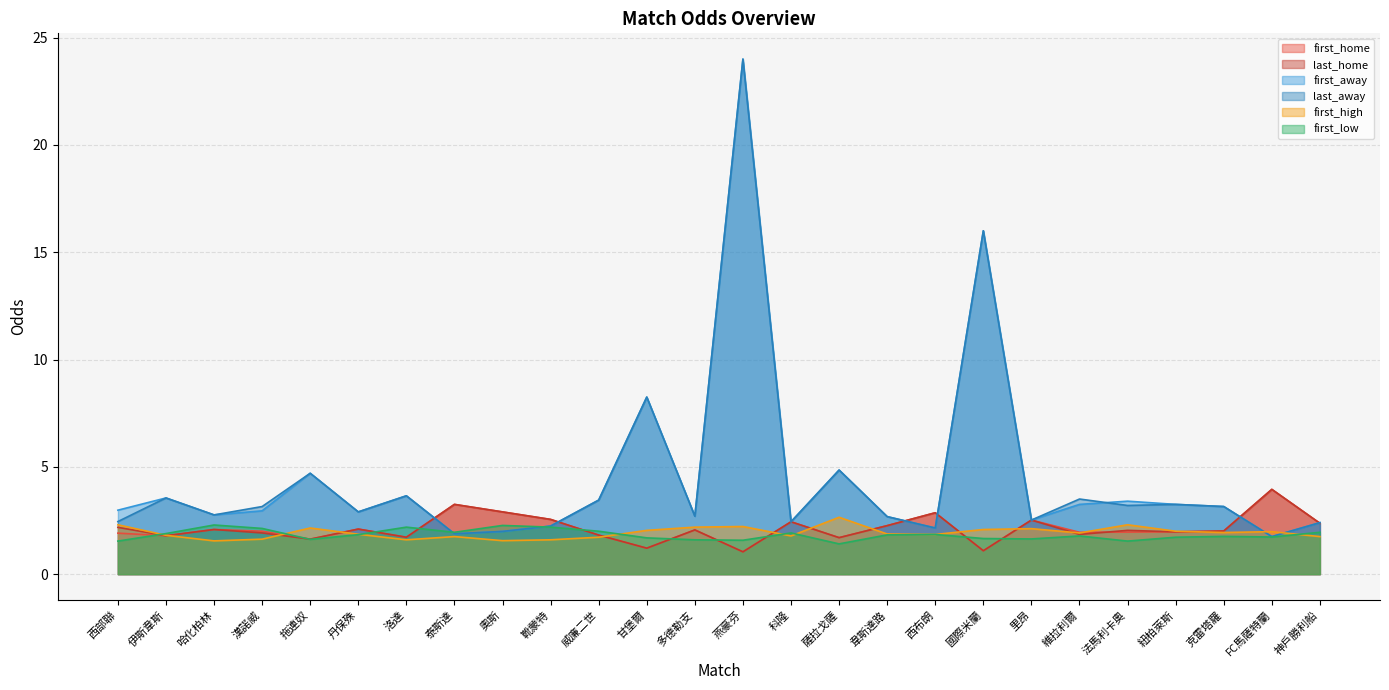

What is the value of the last_away point at the 4th from the left?

3.1